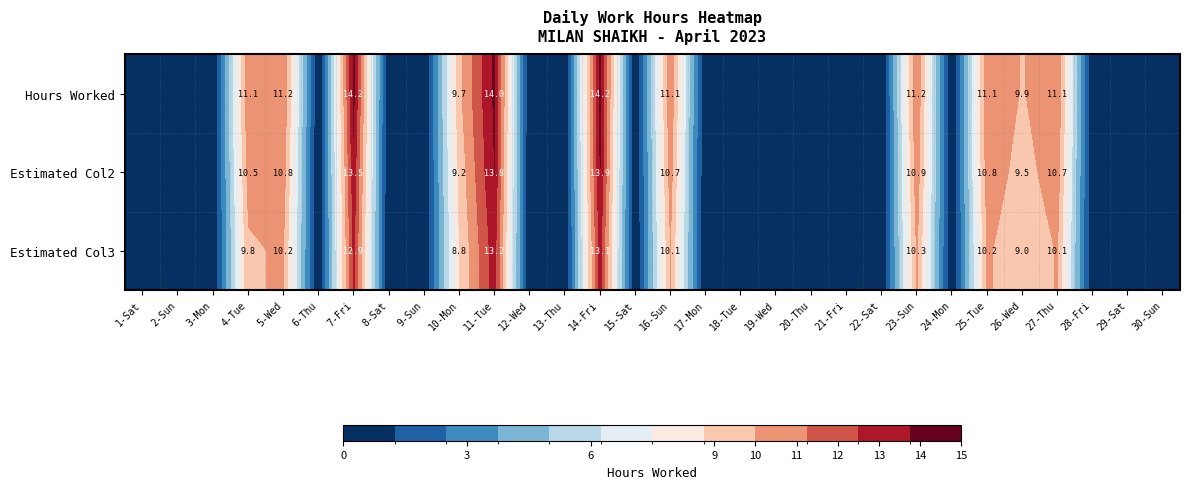

What is the total value across all series at 23-Sun?

32.4